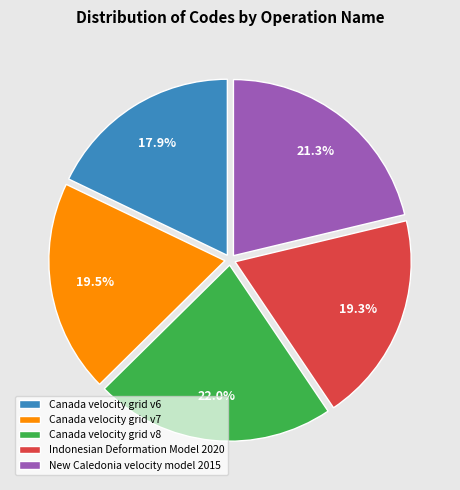

Is there a majority slice in this chart?

No